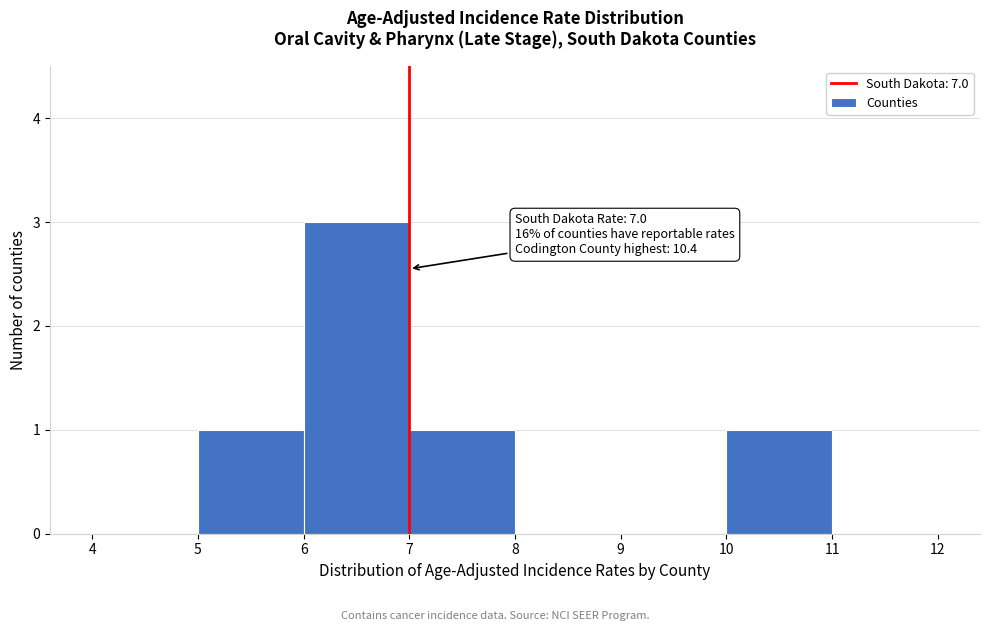

Over which range of the x-axis is the bar tallest?

6 to 7